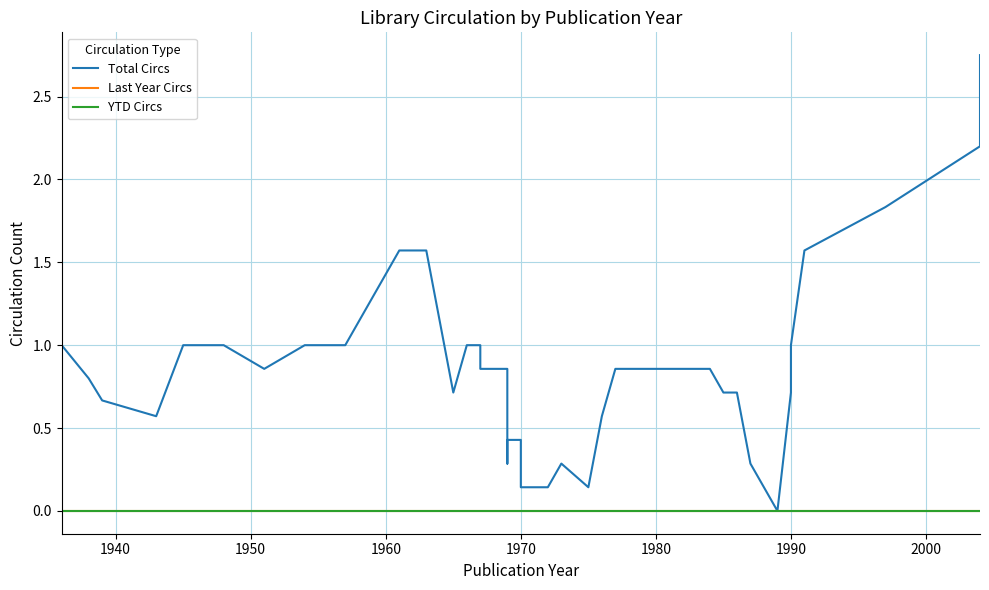

True or false: Last Year Circs has more than 0 points higher than both neighbors.

False